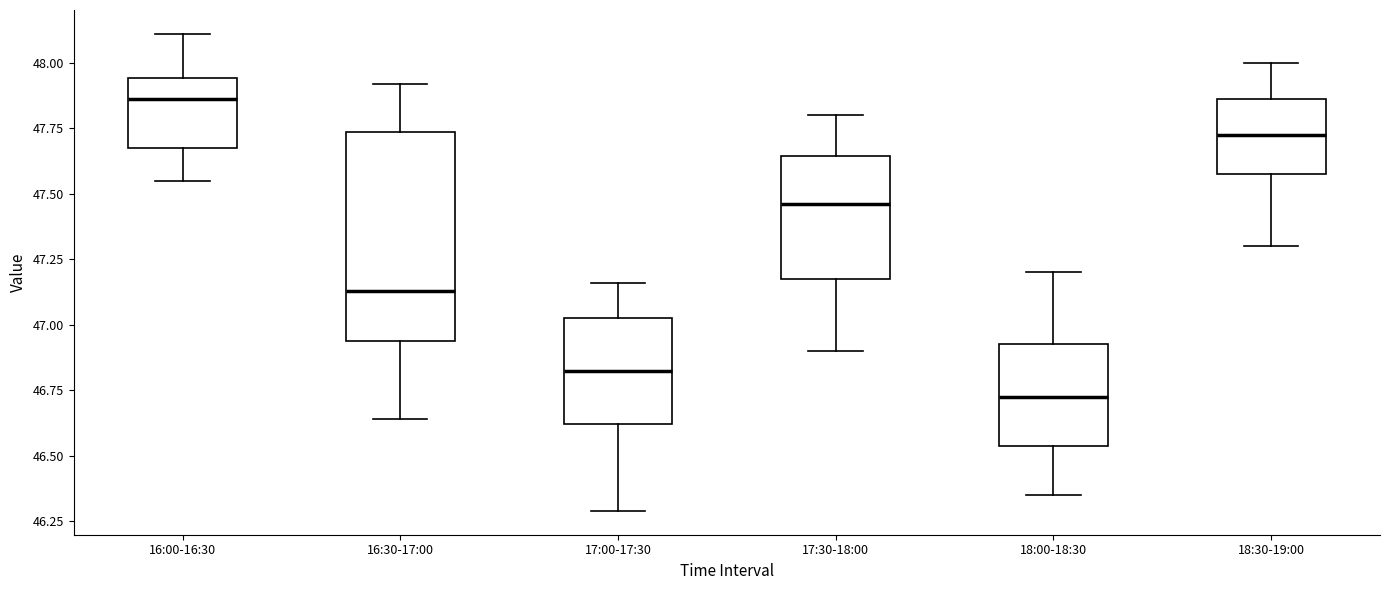

Which box's median line is the lowest?

18:00-18:30